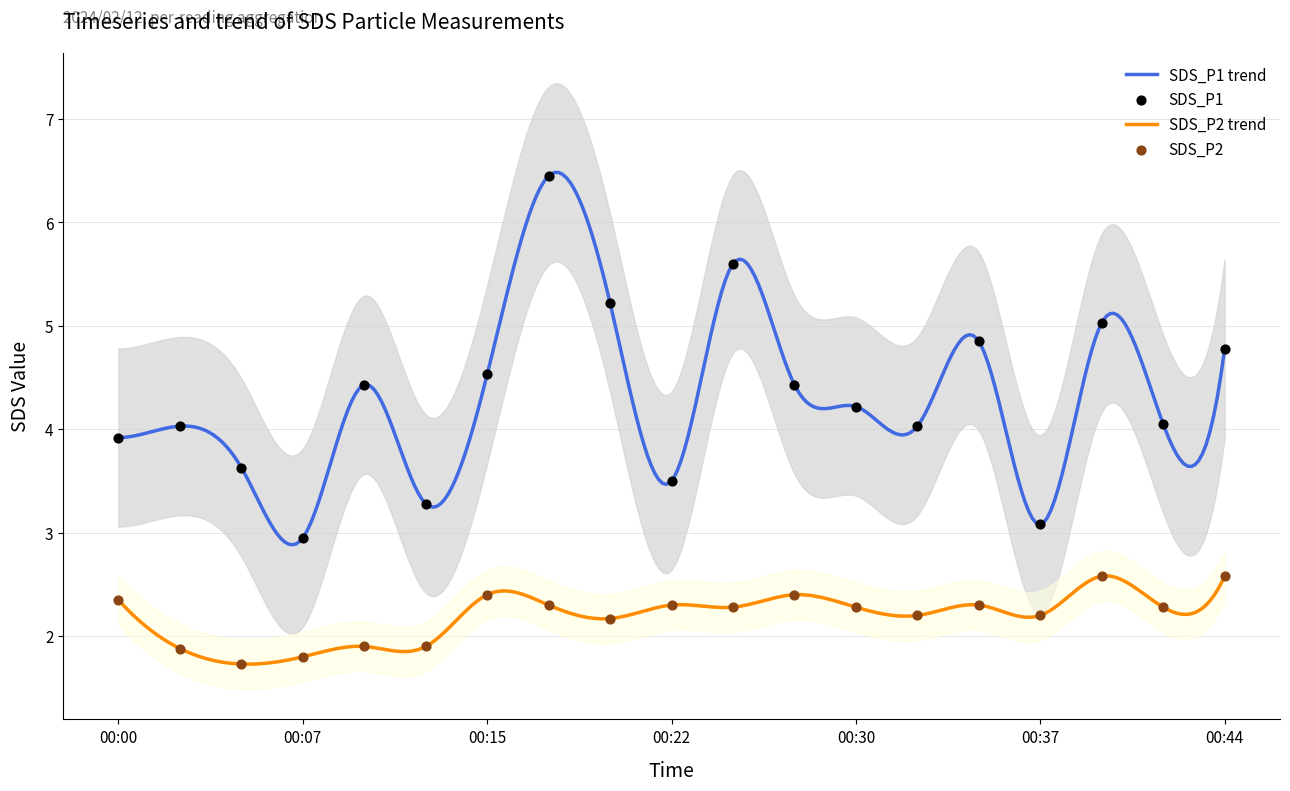

At which category is the sum across all series the highest?

00:17